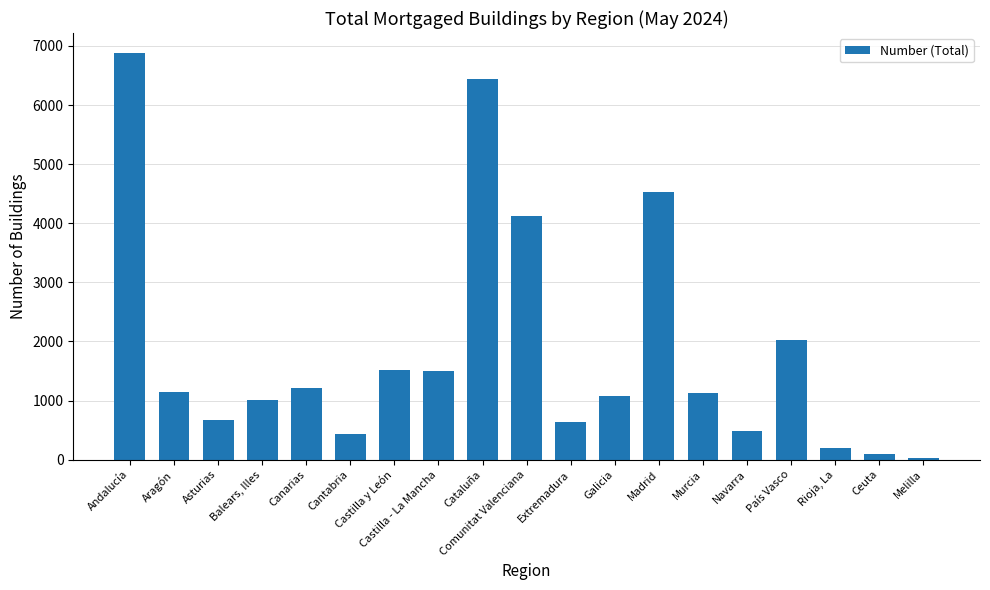

List the labels in order of value, smallest first.

Melilla, Ceuta, Rioja, La, Cantabria, Navarra, Extremadura, Asturias, Balears, Illes, Galicia, Murcia, Aragón, Canarias, Castilla - La Mancha, Castilla y León, País Vasco, Comunitat Valenciana, Madrid, Cataluña, Andalucía